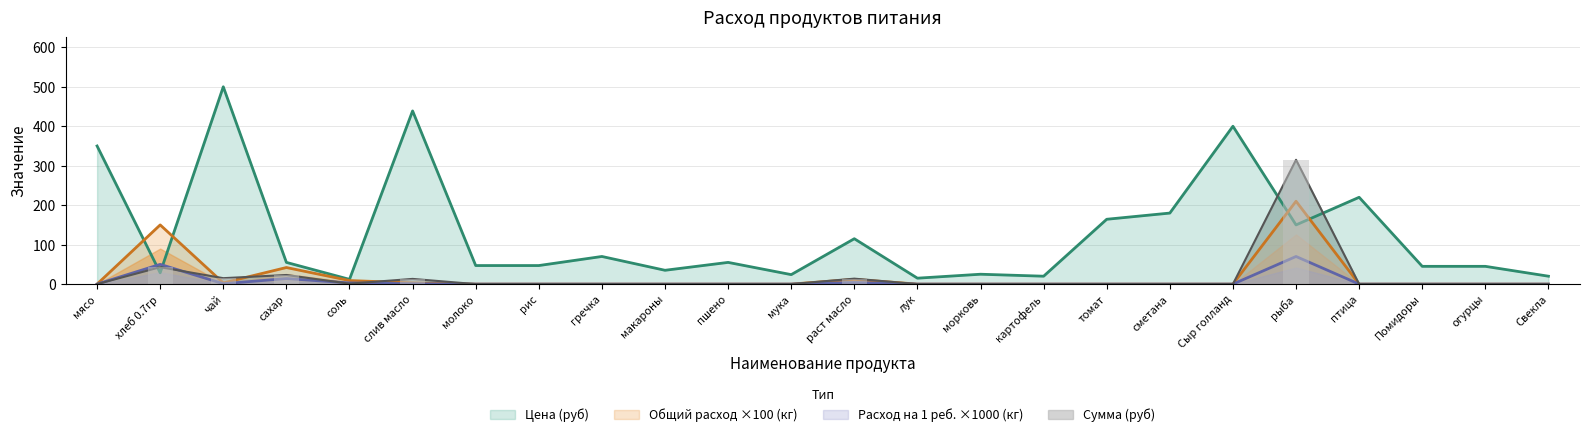

Does the chart contain any negative values?

No